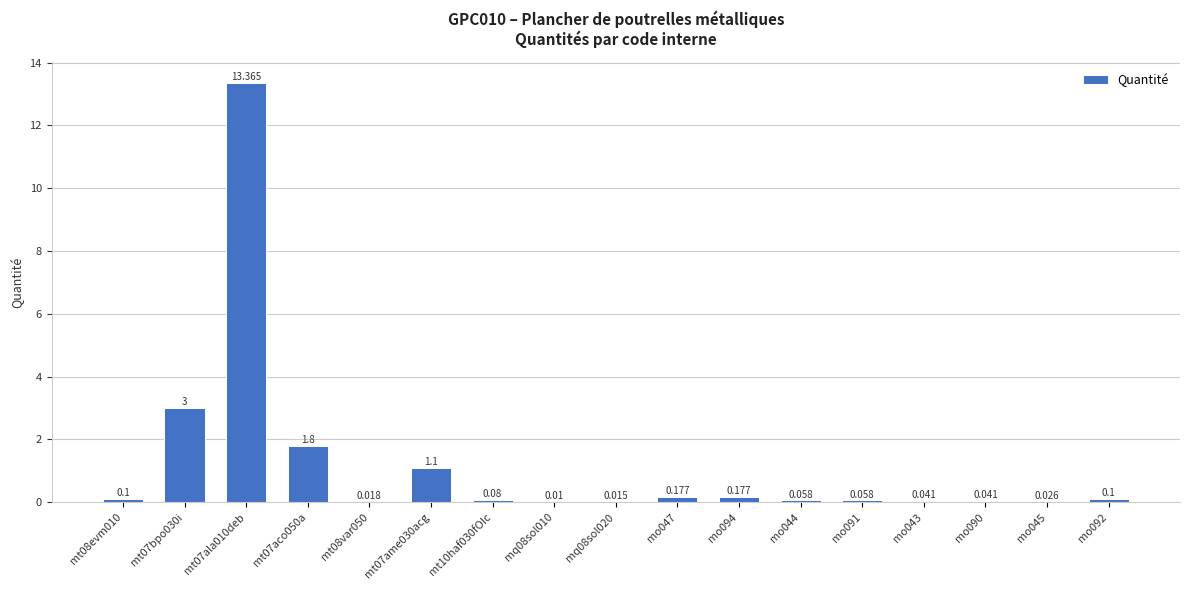

Reading left to right, transcribe all the data shown in this chart.

0.1	3.0	13.4	1.8	0.0	1.1	0.1	0.0	0.0	0.2	0.2	0.1	0.1	0.0	0.0	0.0	0.1